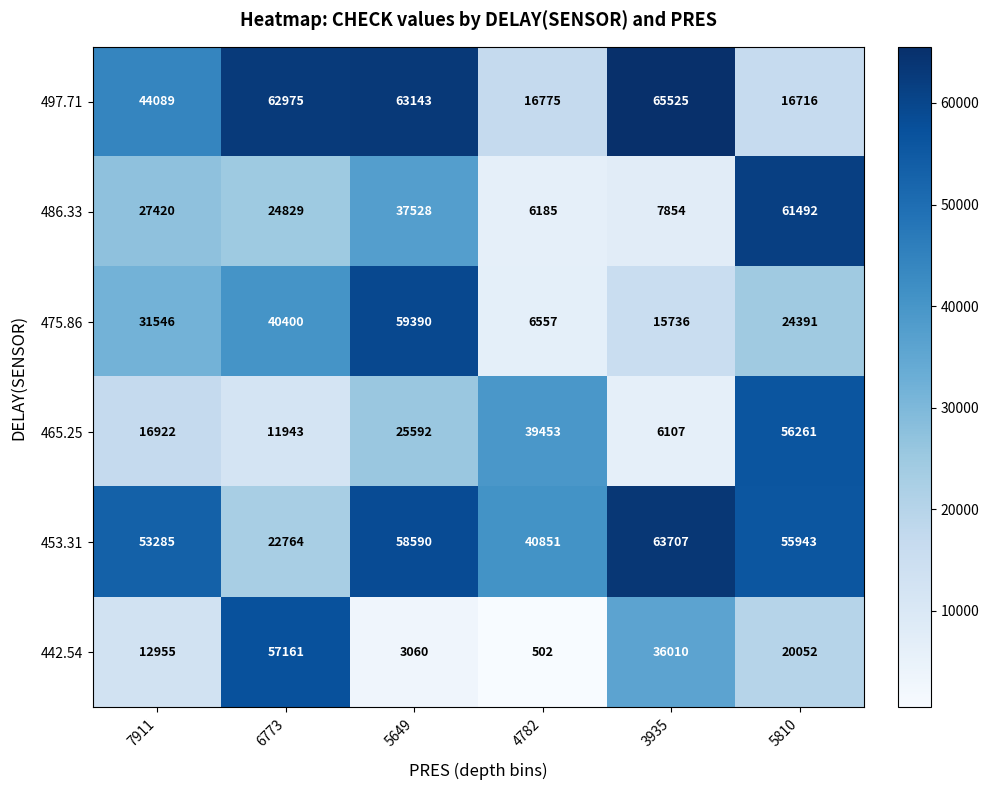

Is it true that 453.31 equals 103857 at 5649?

False